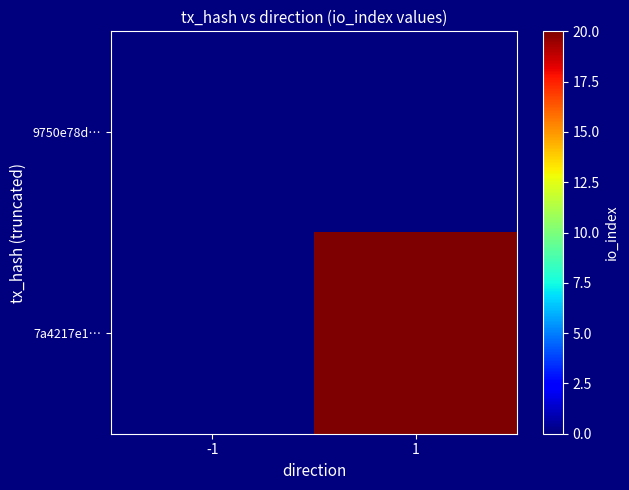

Which series has the largest total across all categories?

7a4217e1…